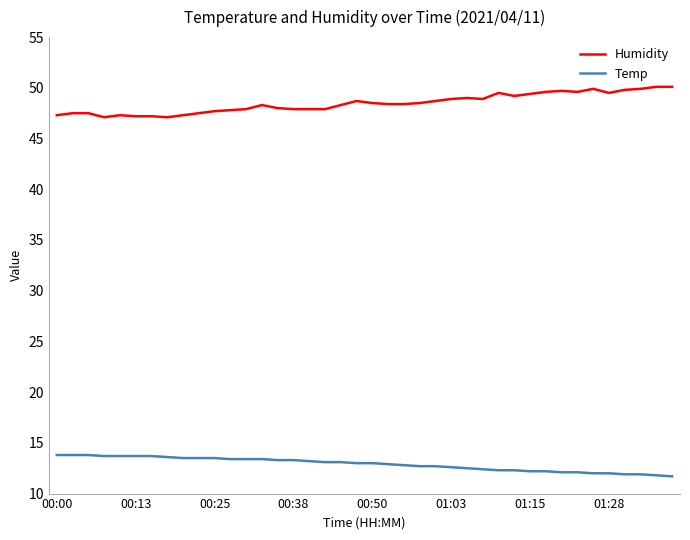

List the series in order of their peak value, highest first.

Humidity, Temp